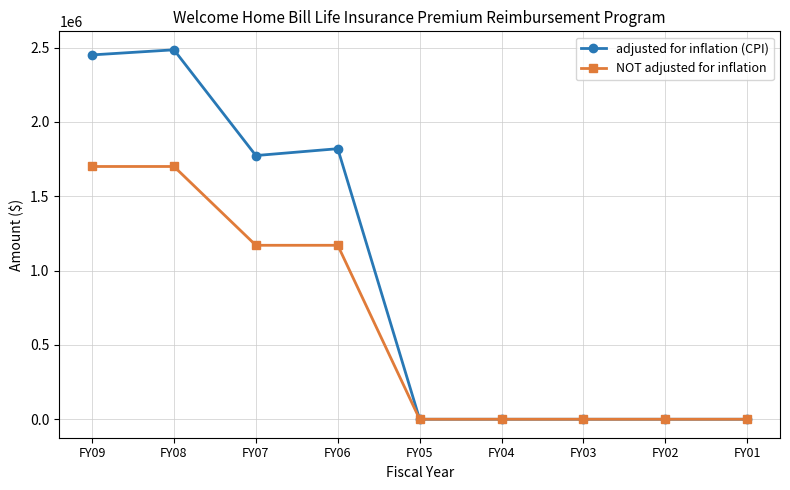

How many distinct data groups are displayed?

2